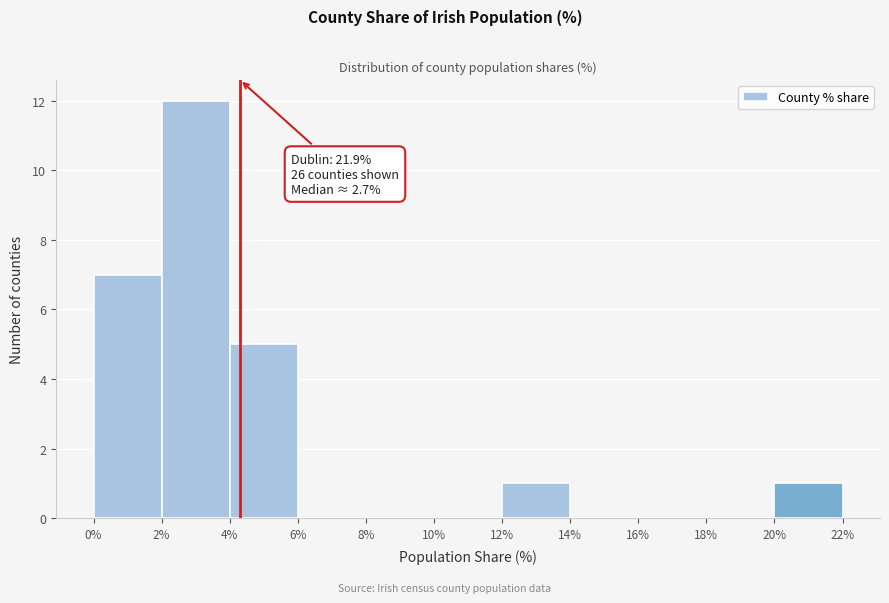

Which range on the x-axis has the tallest bar?

2% to 4%